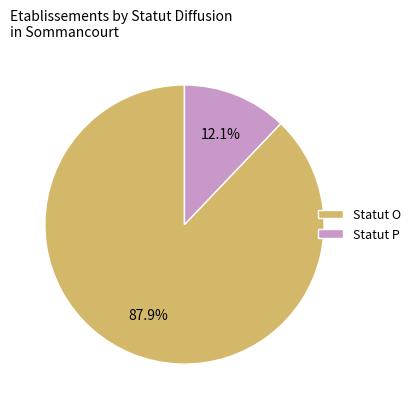

Which has a higher value, Statut O or Statut P?

Statut O